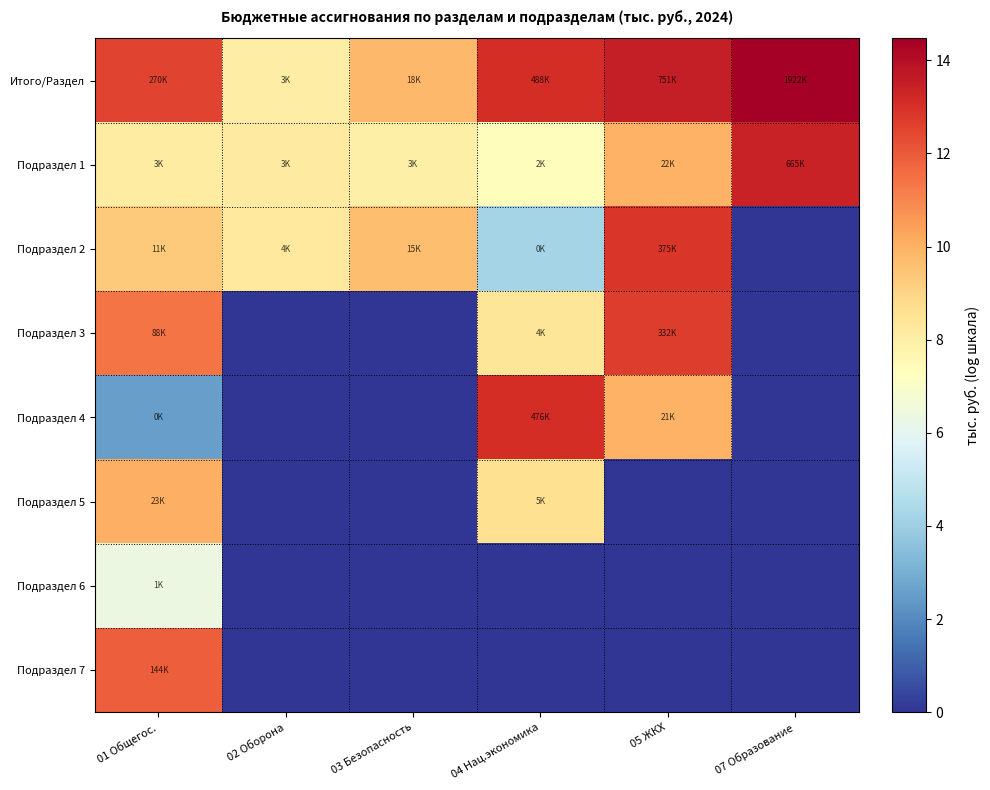

At which category is the sum across all series the highest?

01 Общегос.